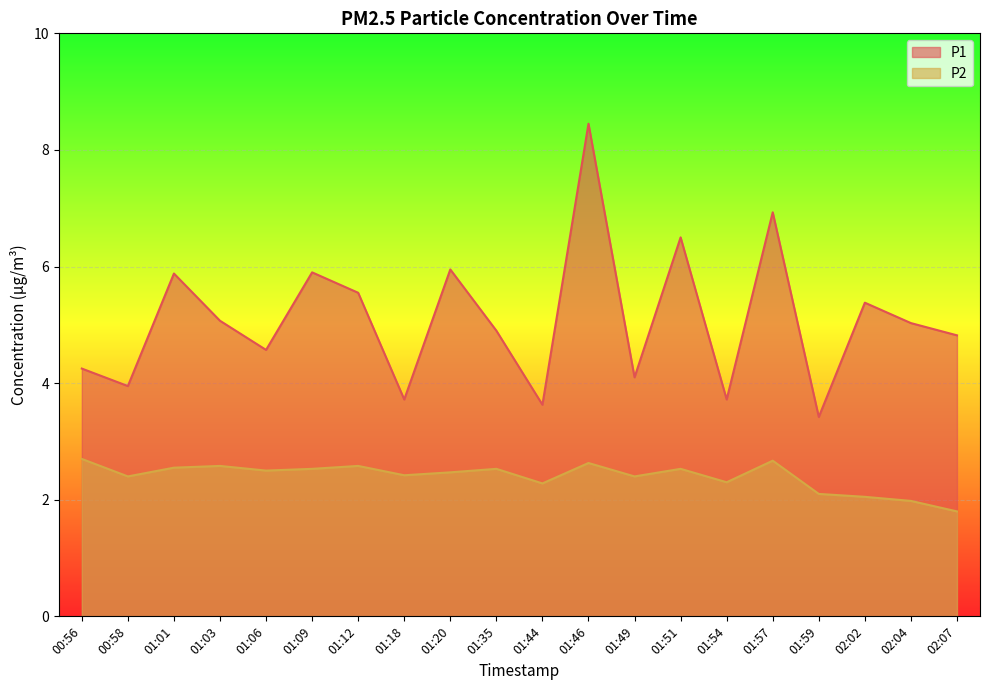

How many values in the P1 series exceed 5?

10